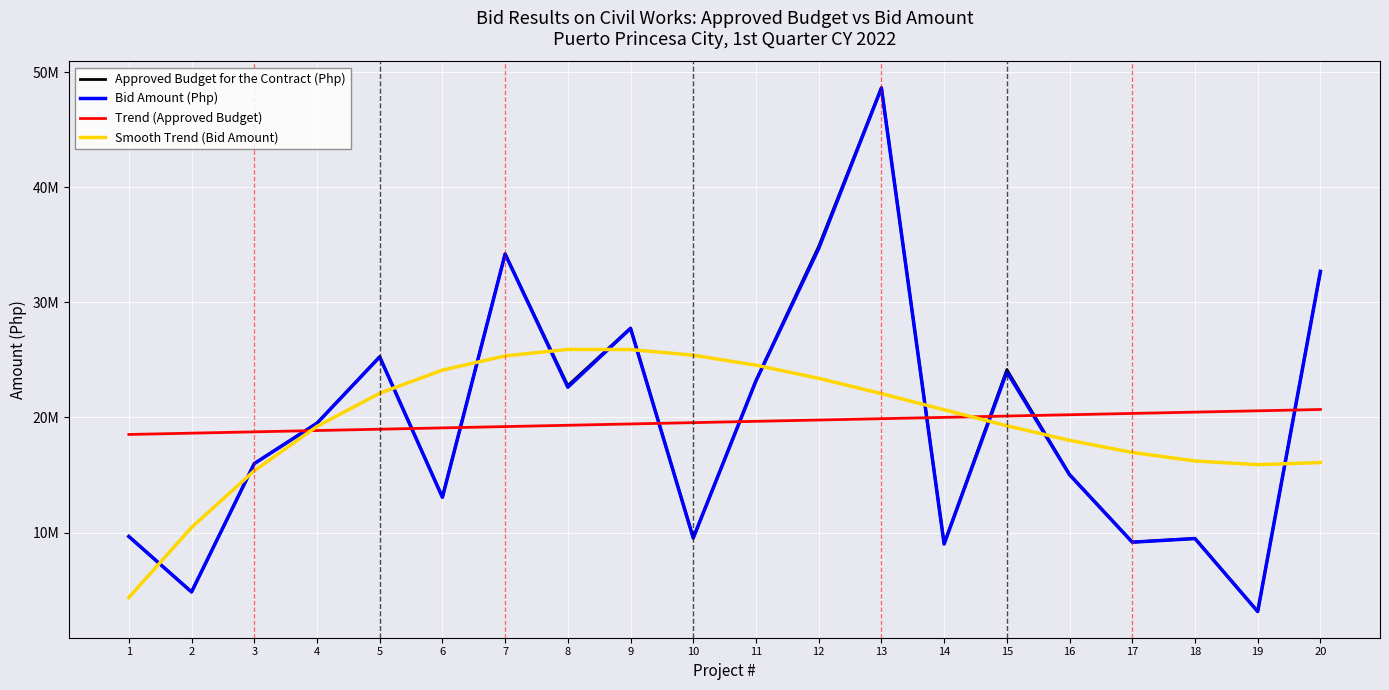

Reading left to right, transcribe all the data shown in this chart.

Approved Budget for the Contract (Php): 9678556.5	4852103.5	15998956.7	19506677.5	25277638.6	13089274.4	34215568.4	22775472.9	27772266.1	9541578.3	23216305.2	34871593.0	48643132.5	9033841.7	24163398.9	15054358.0	9178844.8	9492644.7	3155376.5	32697125.9
Bid Amount (Php): 9665206.7	4848675.2	15995759.9	19501619.1	25259901.1	13066522.5	34191142.8	22627513.6	27732514.4	9536170.2	23183196.8	34669313.0	48612567.3	9011316.2	23960509.3	15025134.0	9171569.3	9487698.1	3150294.3	32686427.0
Trend (Approved Budget): 18525722.1	18639934.0	18754146.0	18868358.0	18982569.9	19096781.9	19210993.8	19325205.8	19439417.8	19553629.7	19667841.7	19782053.6	19896265.6	20010477.6	20124689.5	20238901.5	20353113.4	20467325.4	20581537.4	20695749.3
Smooth Trend (Bid Amount): 4363742.0	10452758.6	15373372.2	19224483.7	22104993.9	24113803.5	25349813.4	25911924.4	25899037.3	25410053.0	24543872.2	23399395.7	22075524.3	20671159.0	19285200.4	18016549.4	16964106.8	16226773.4	15903450.0	16093037.5